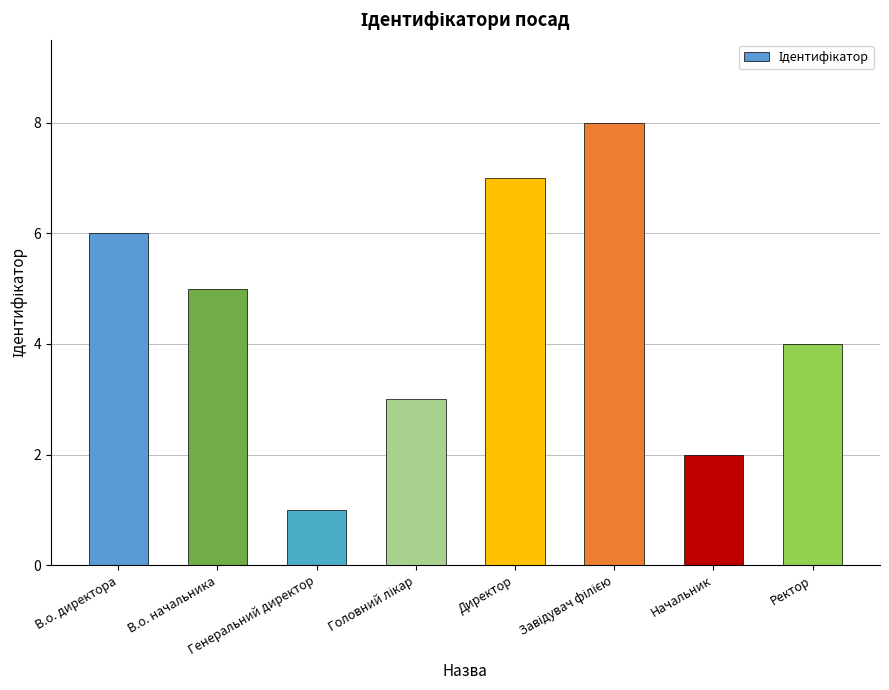

What is the sum of all values?

36